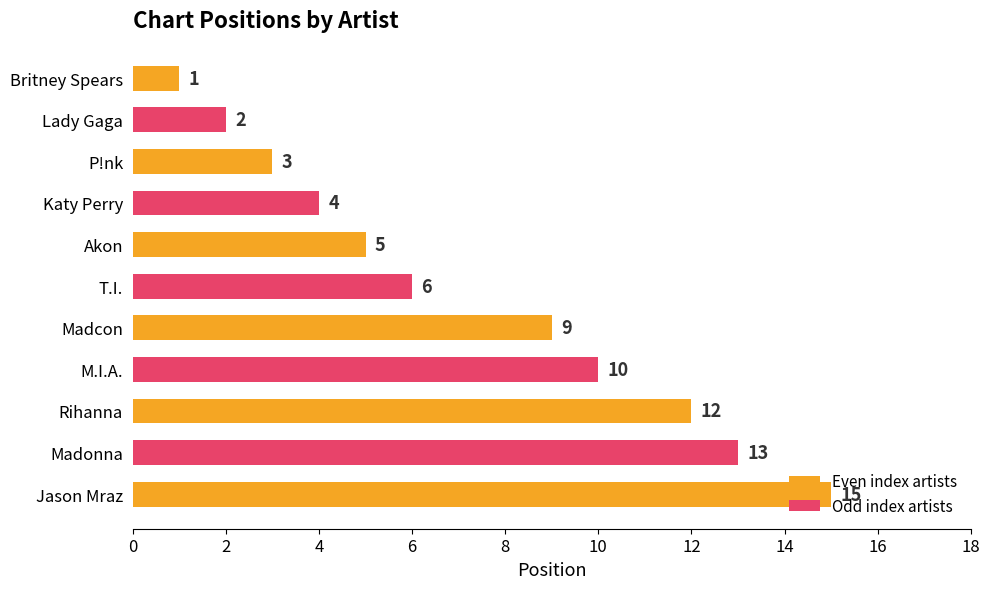

What is the value of the 8th bar from the top?

10